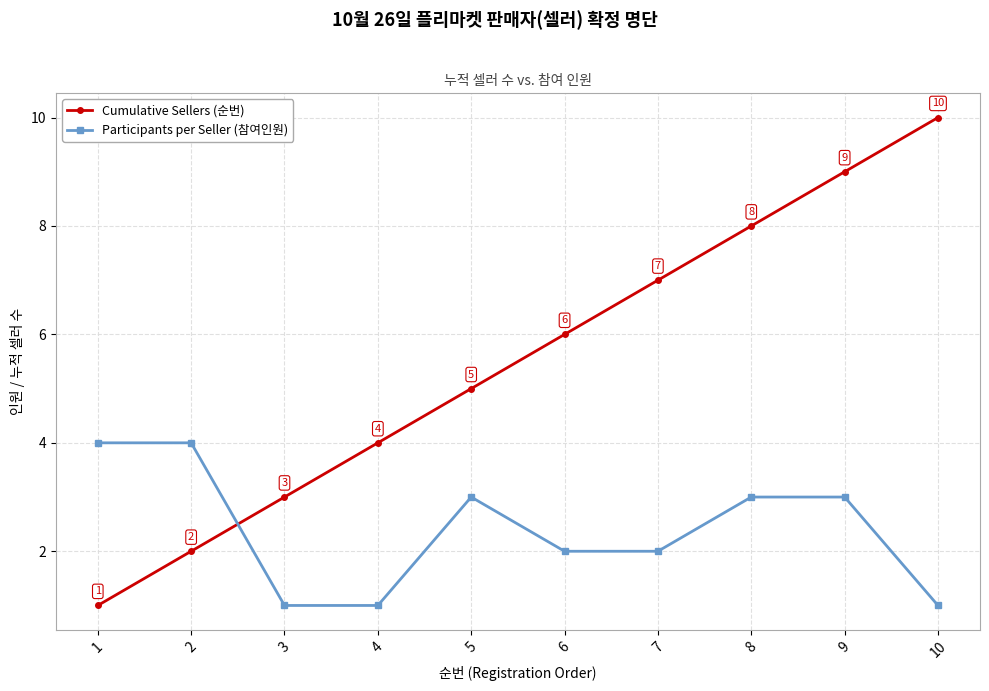

What is the value of the Cumulative Sellers (순번) point at the 2nd from the left?

2